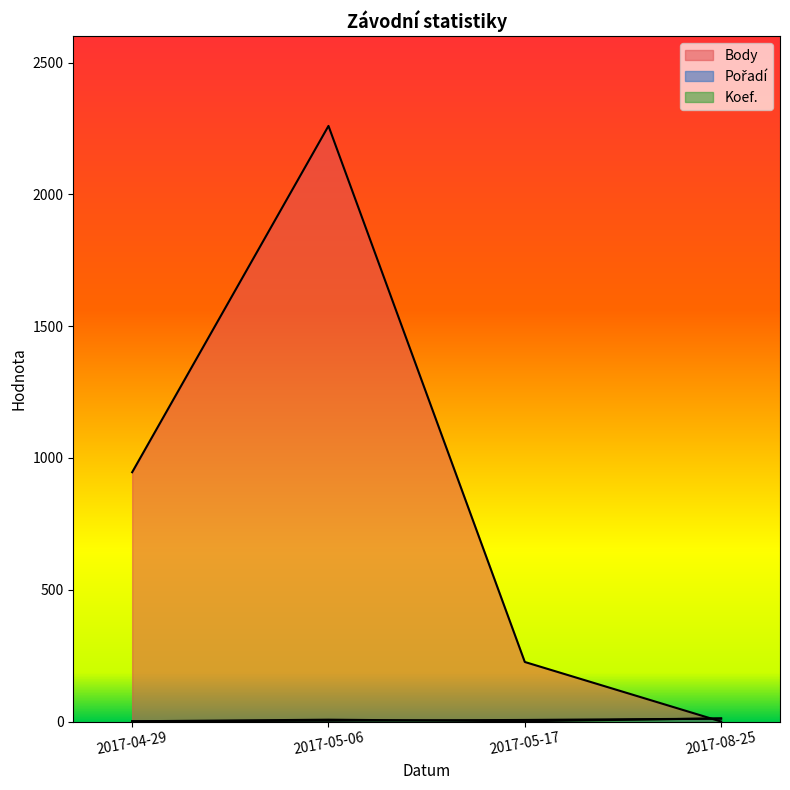

Does the chart have visible grid lines?

No